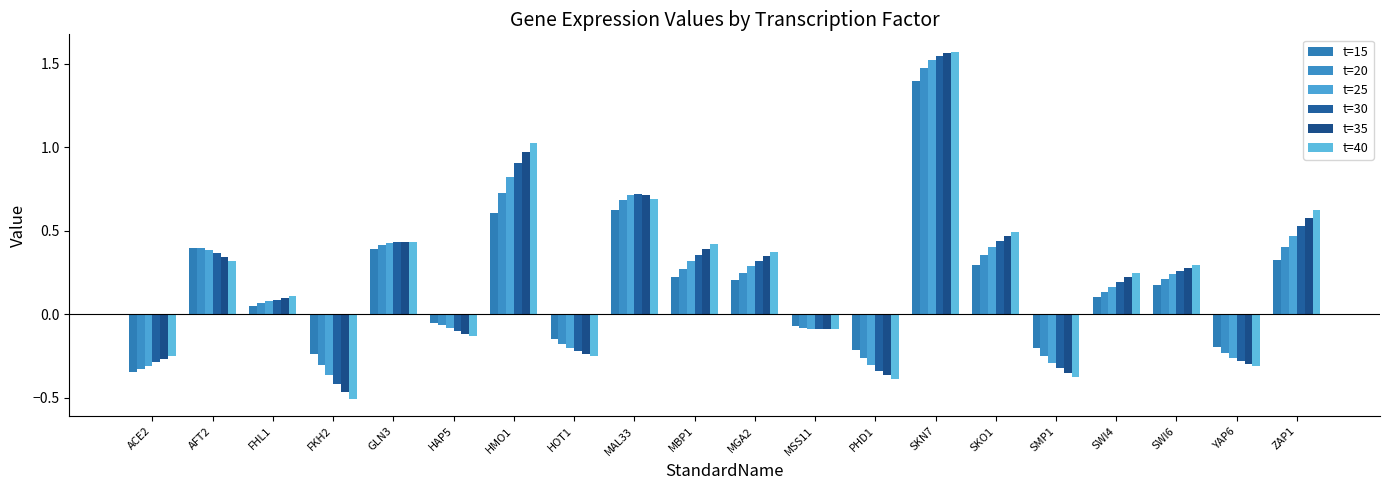

Is it true that t=40 equals 0.4 at GLN3?

True